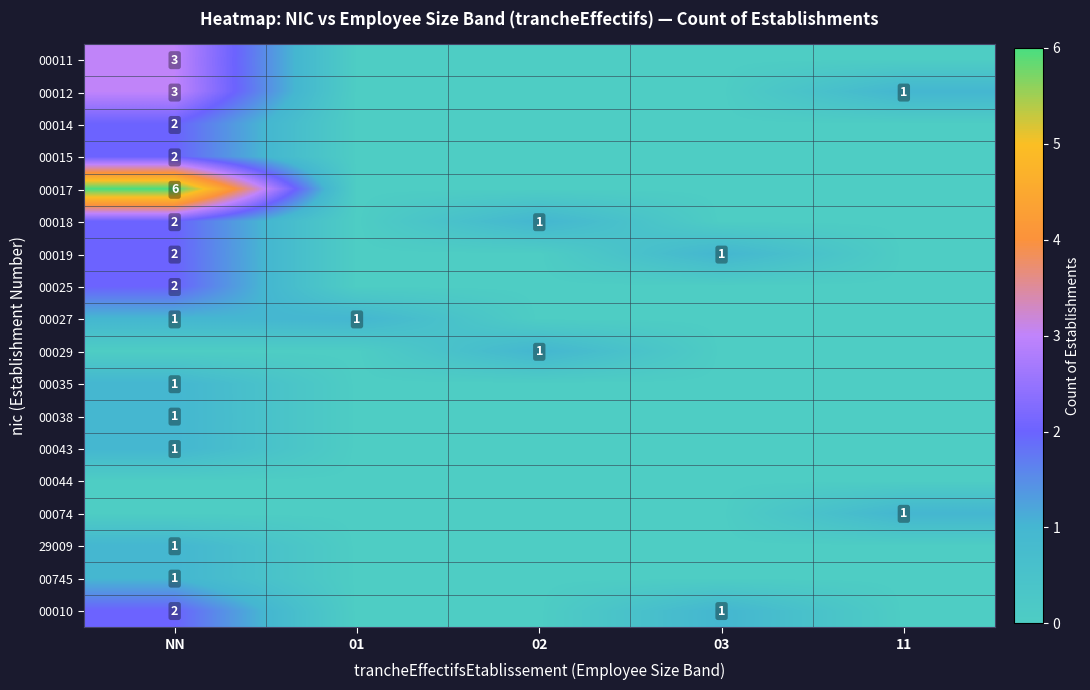

The 00012 series shows 2 at 11. True or false?

False